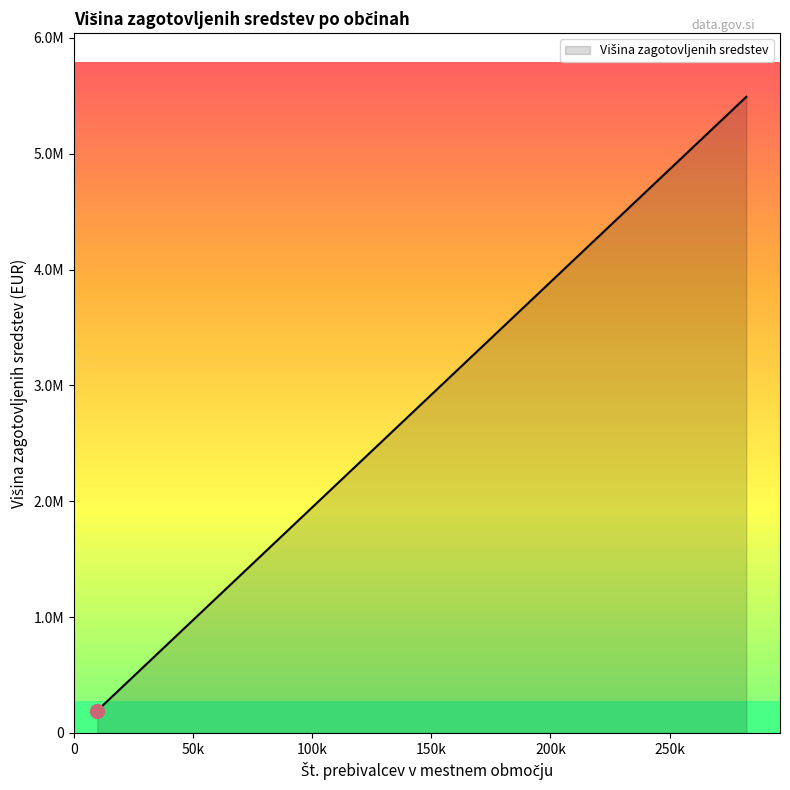

Is this an area chart (filled region under the line)?

Yes